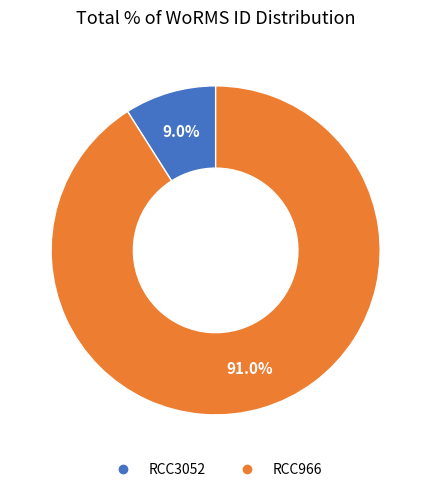

How many slices are in this pie chart?

2